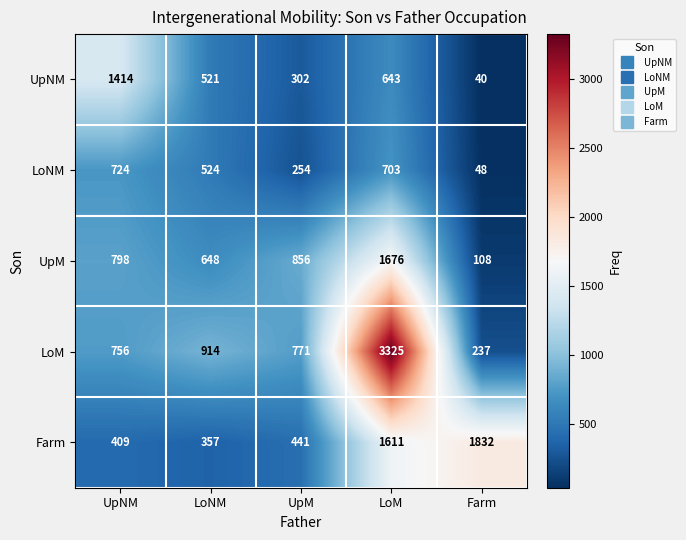

Which label corresponds to the largest value in the chart?

LoM